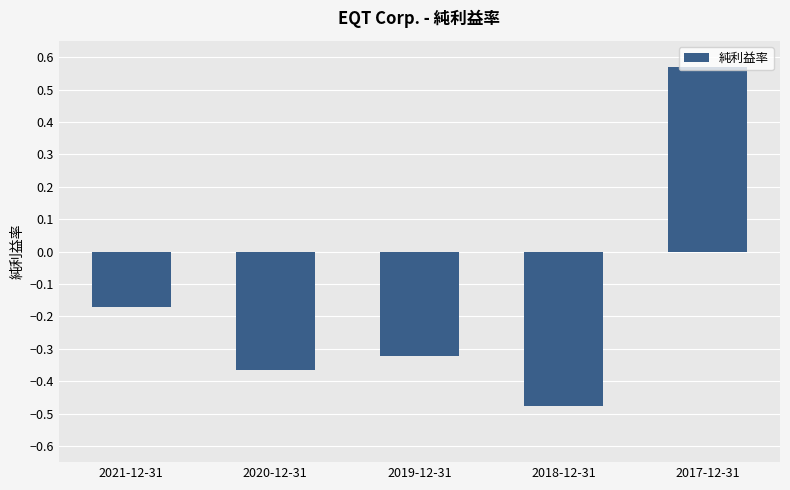

What is the difference between the maximum and minimum values?

1.0